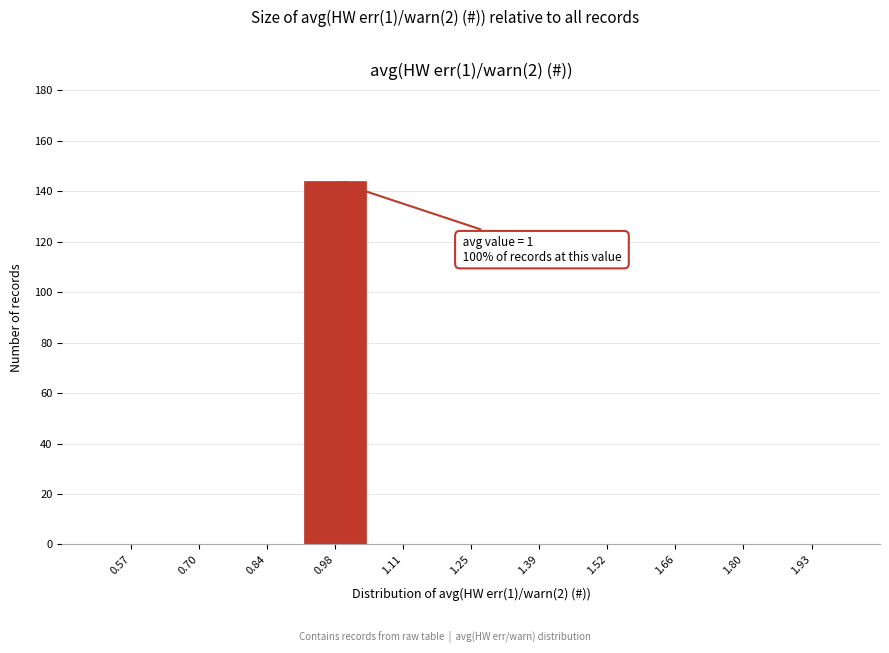

Which range on the x-axis has the tallest bar?

0.90 to 1.04